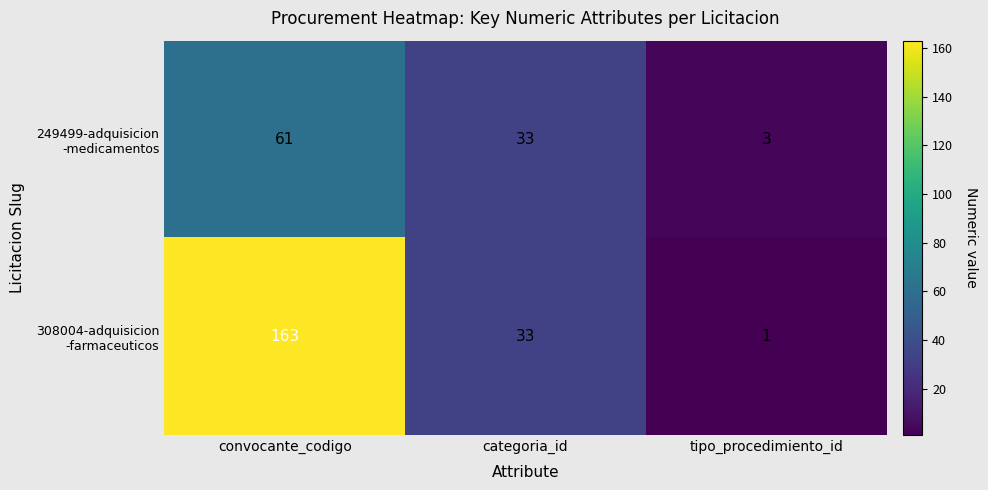

What is the difference between the highest and lowest values at convocante_codigo?

102